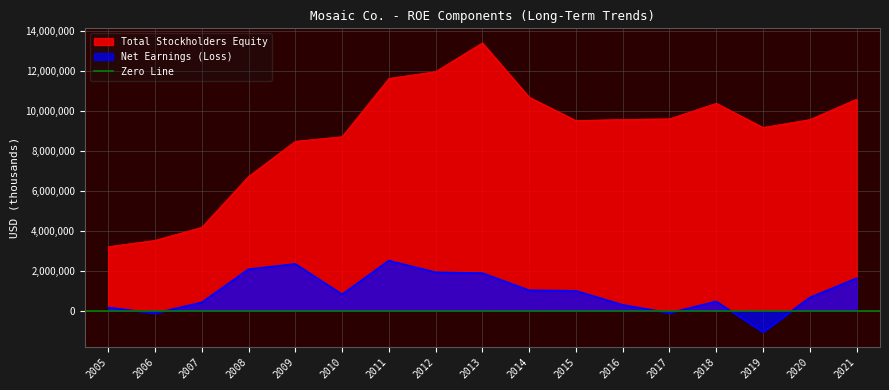

Where is Net Earnings (Loss) nearest to the value 723600?

2020